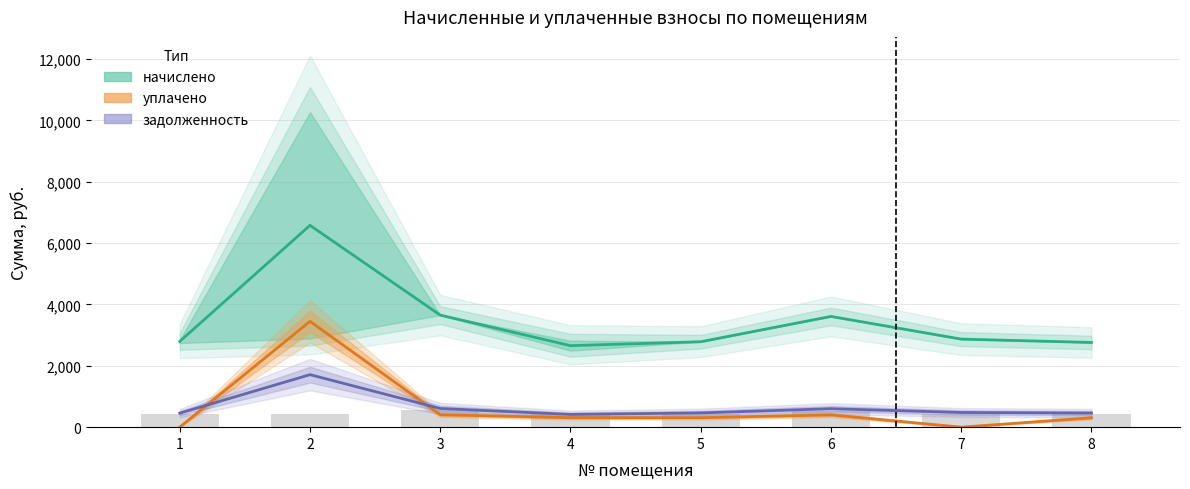

How many groups of bars are there?

8